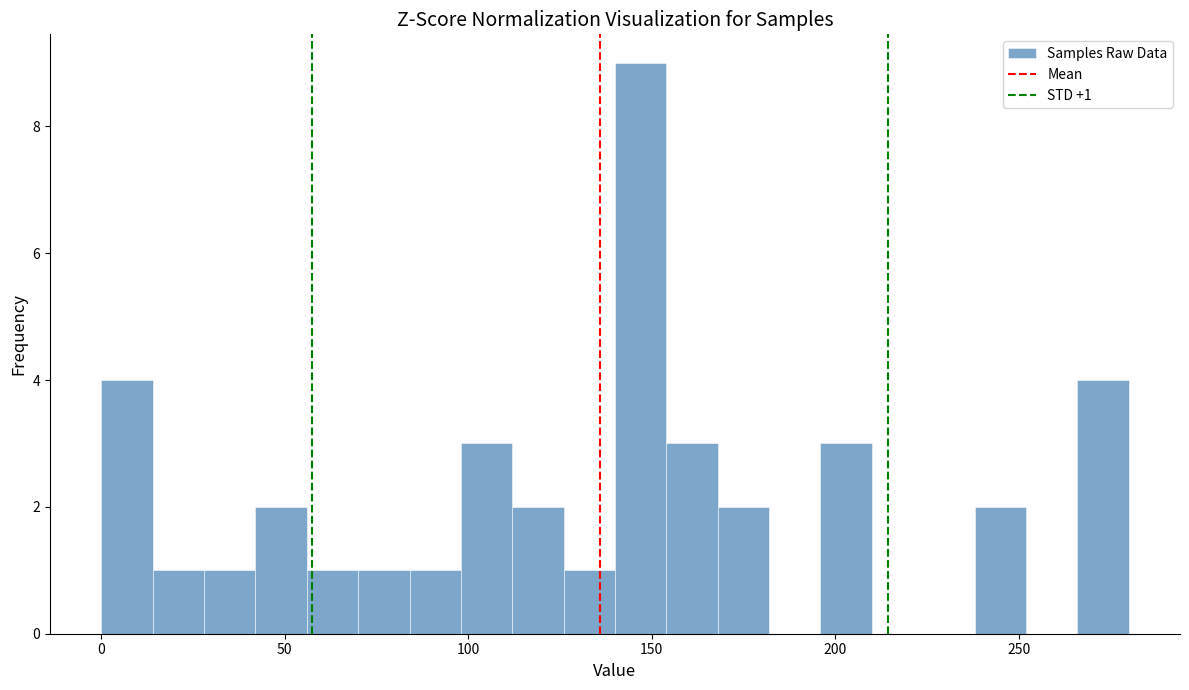

Around what value on the x-axis is the tallest bar? Give the approximate position of its centre, as read against the axis.

145